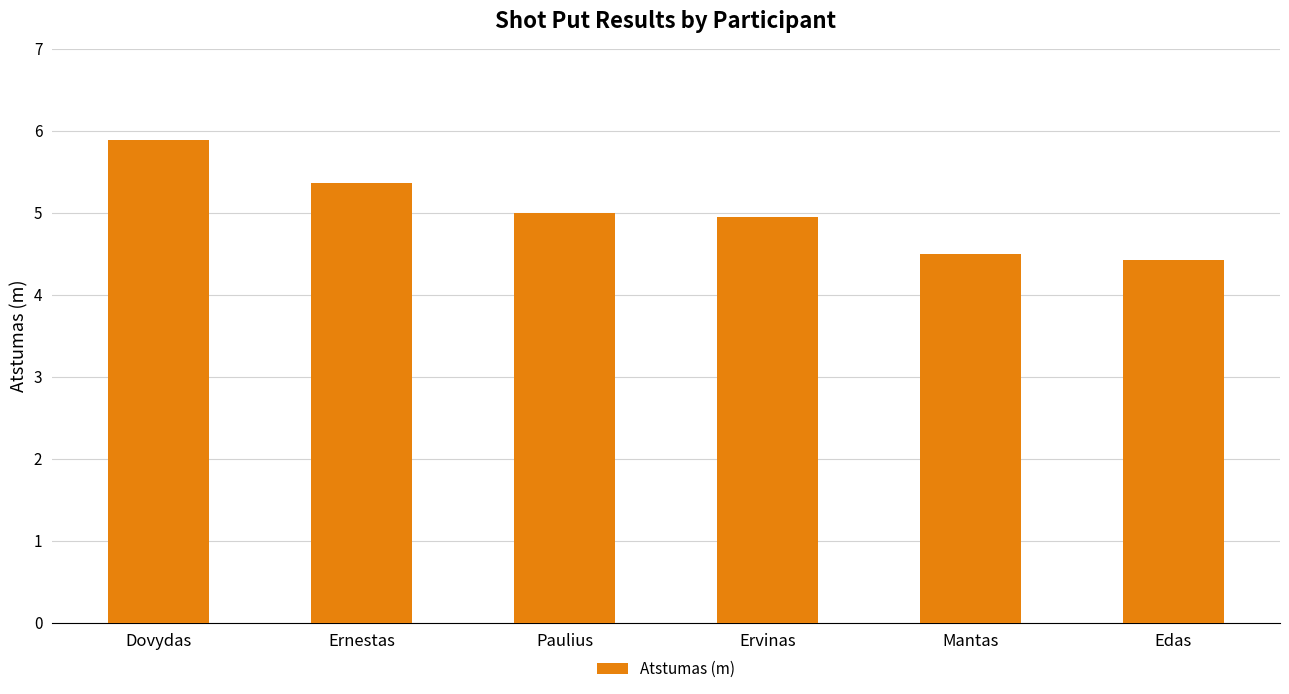

True or false: the data shows 5.9 at Dovydas.

True